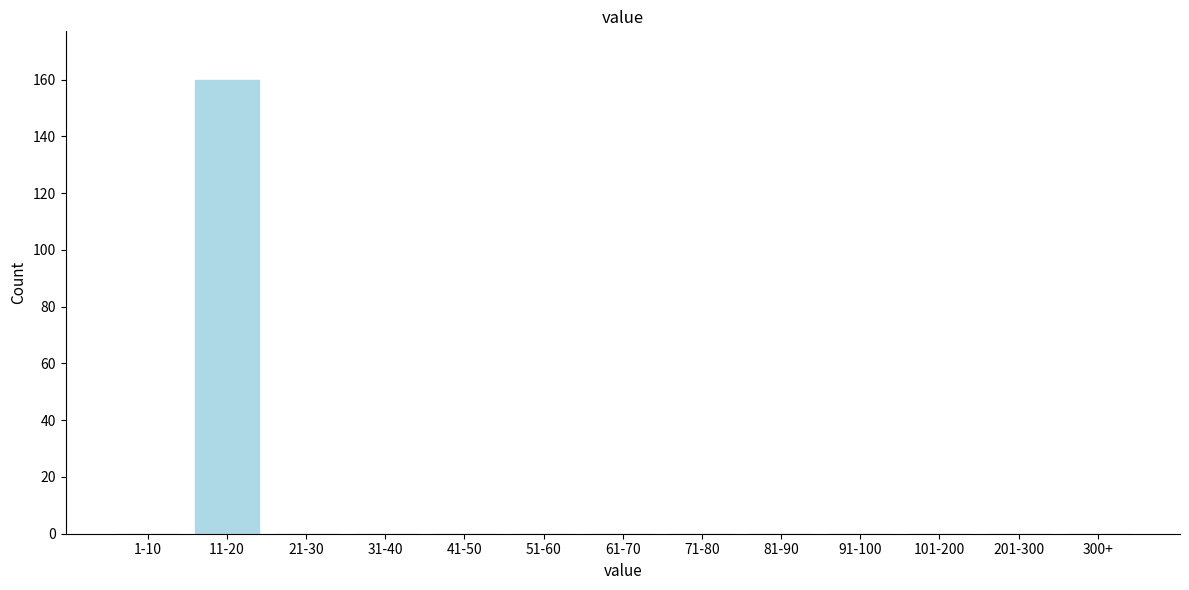

Reading left to right, extract all data points from this chart.

1-10=0	11-20=160	21-30=0	31-40=0	41-50=0	51-60=0	61-70=0	71-80=0	81-90=0	91-100=0	101-200=0	201-300=0	300+=0